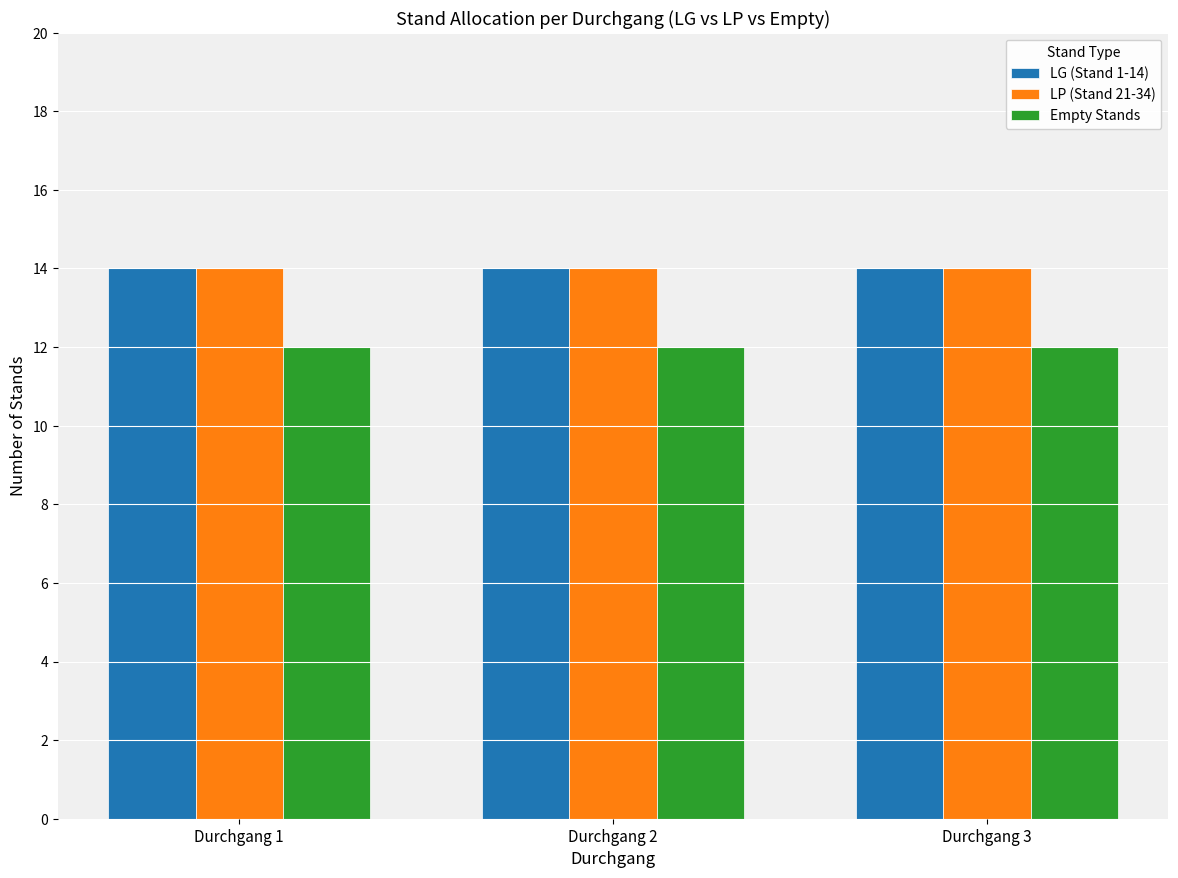

Is the value of LG (Stand 1-14) at Durchgang 1 greater than the value of Empty Stands at Durchgang 1?

Yes